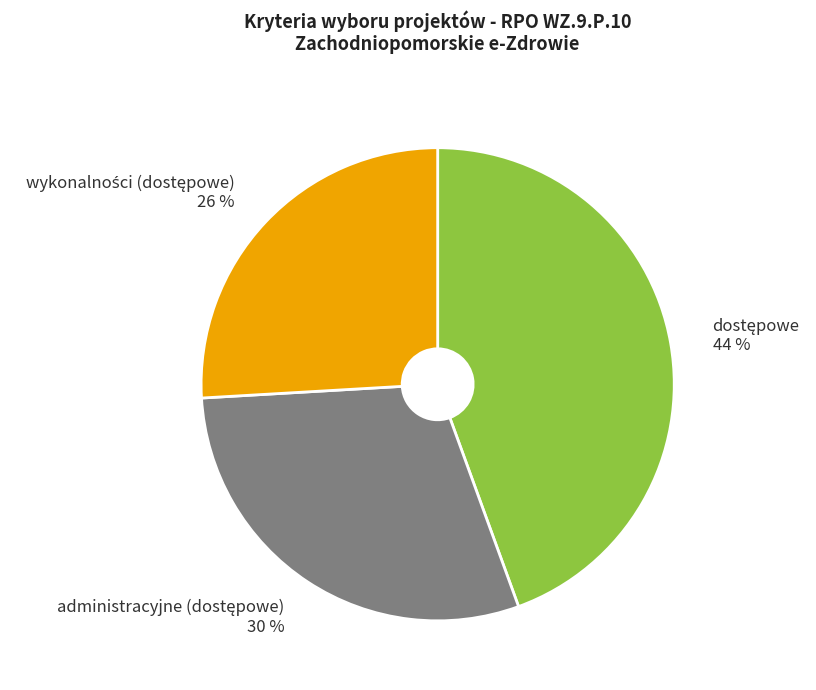

To the nearest percent, what is the average slice percentage?

33%